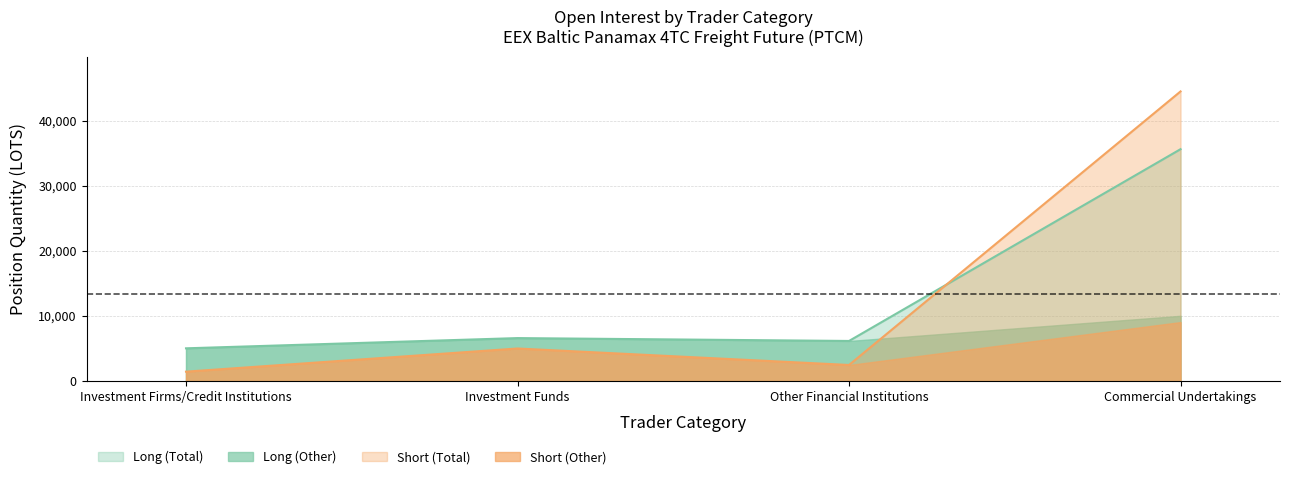

Where is Long (Total) nearest to the value 20324?

Investment Funds